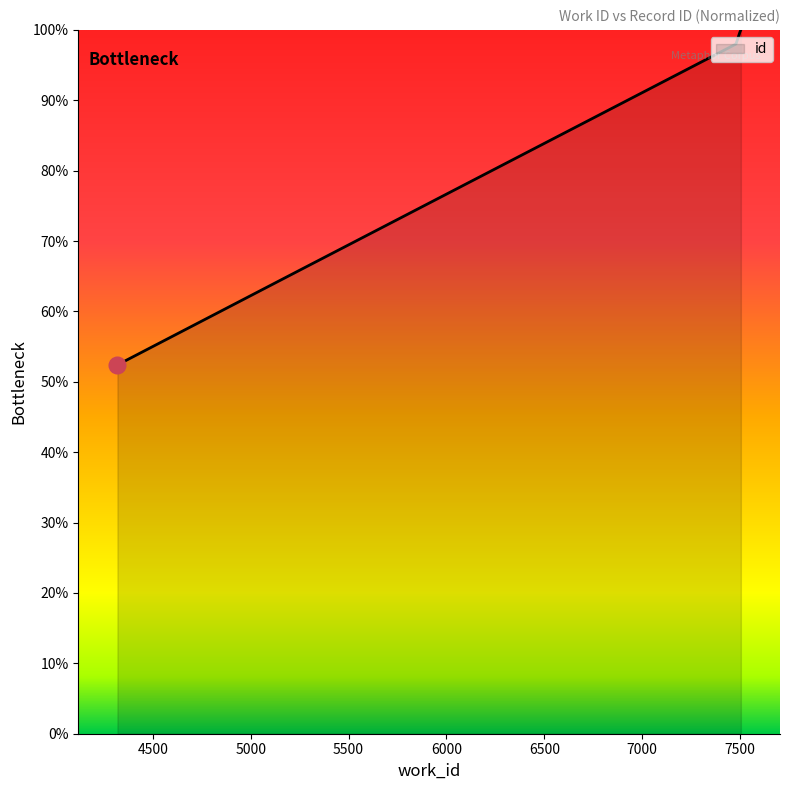

What is the sum of all values?

415.9